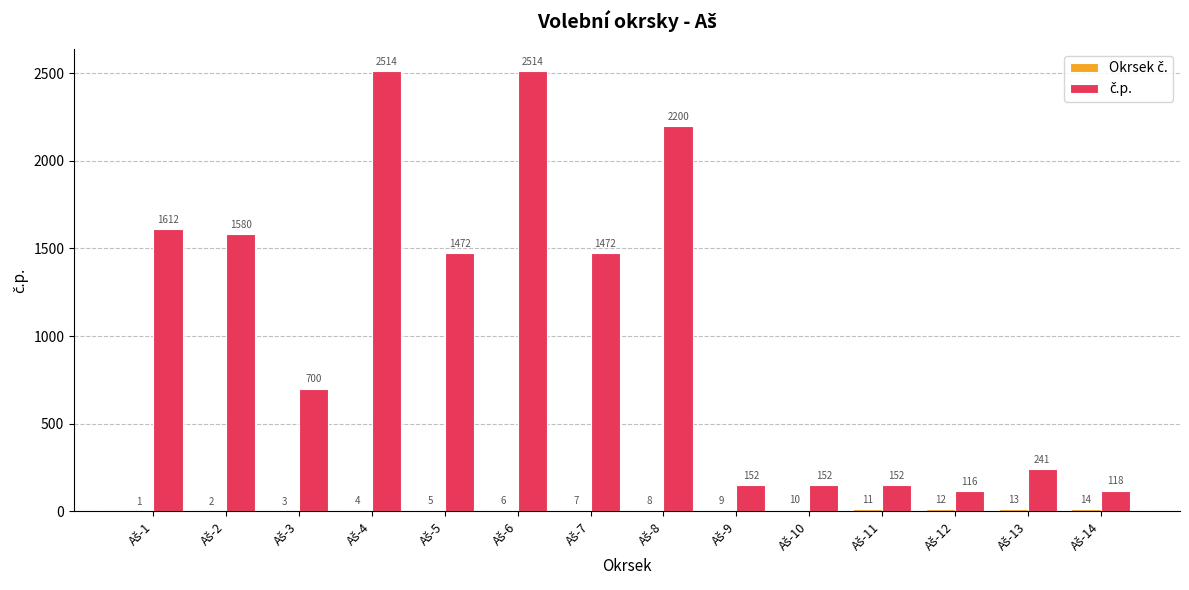

Which series has the largest total across all categories?

č.p.